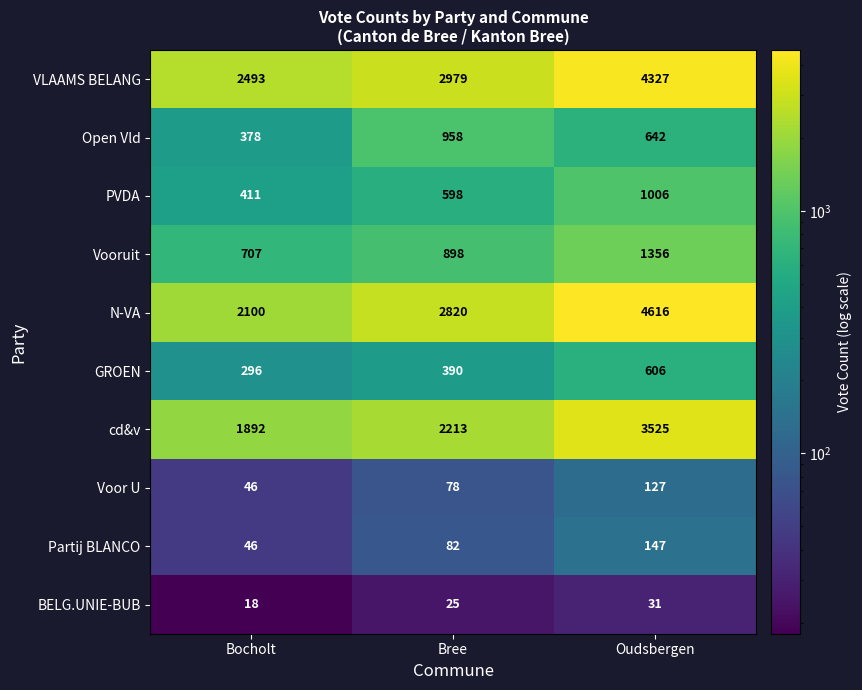

Which series changed the most between Bree and Oudsbergen?

N-VA